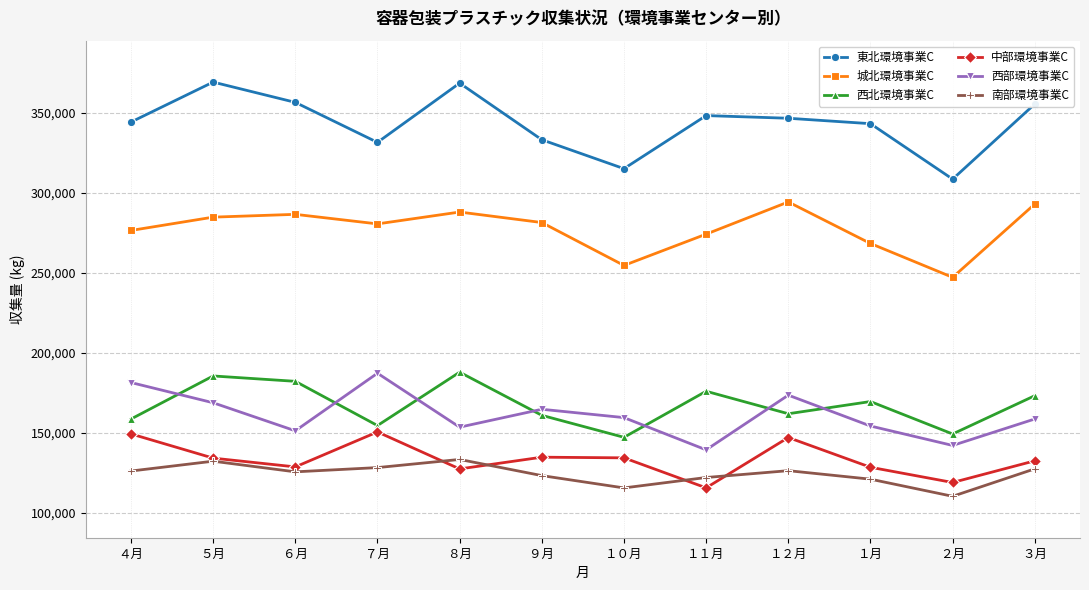

What is the lowest value of the 西部環境事業C series?

139250